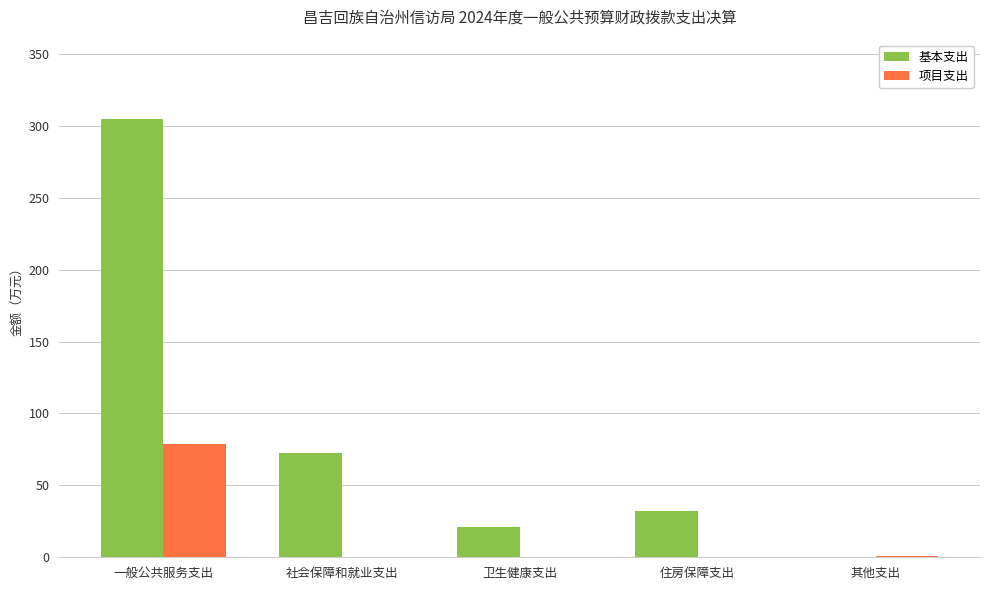

What is the greatest value displayed?

304.7